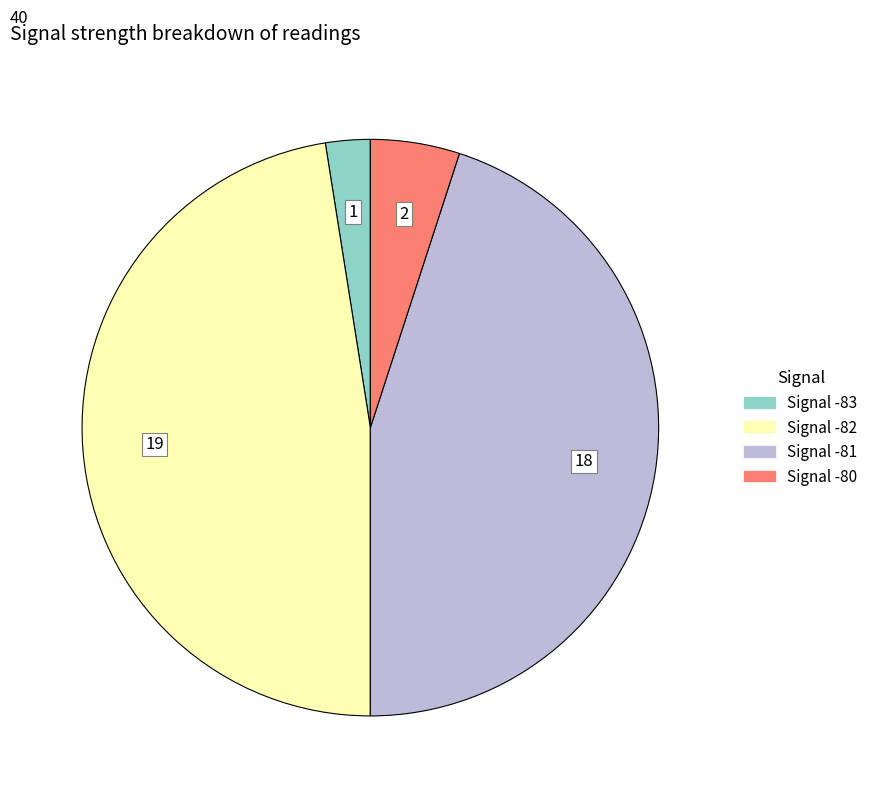

How many segments does this pie chart have?

4